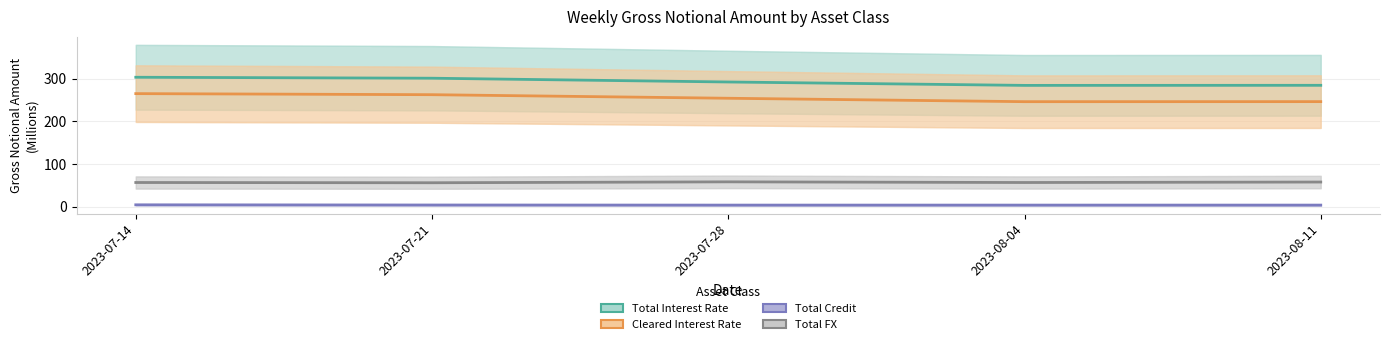

Does the chart display data point markers on the line(s)?

No